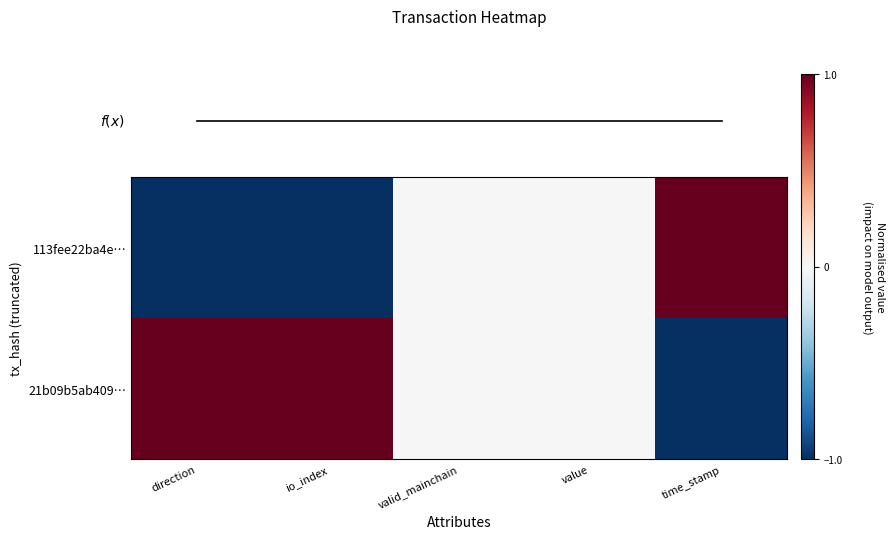

At how many categories does at least one series exceed 0?

3